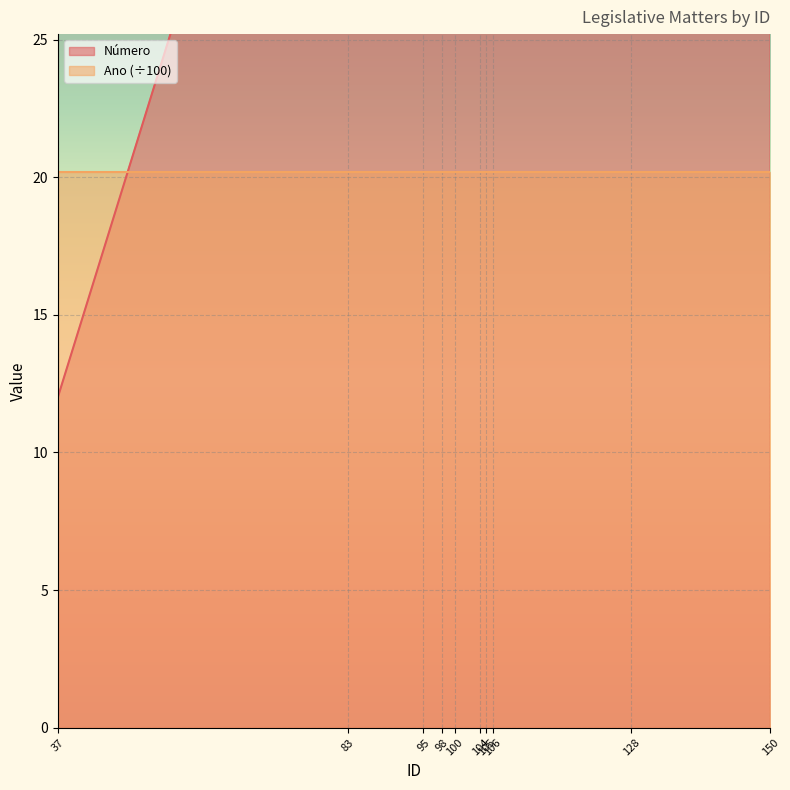

What is the approximate value at 37?

12